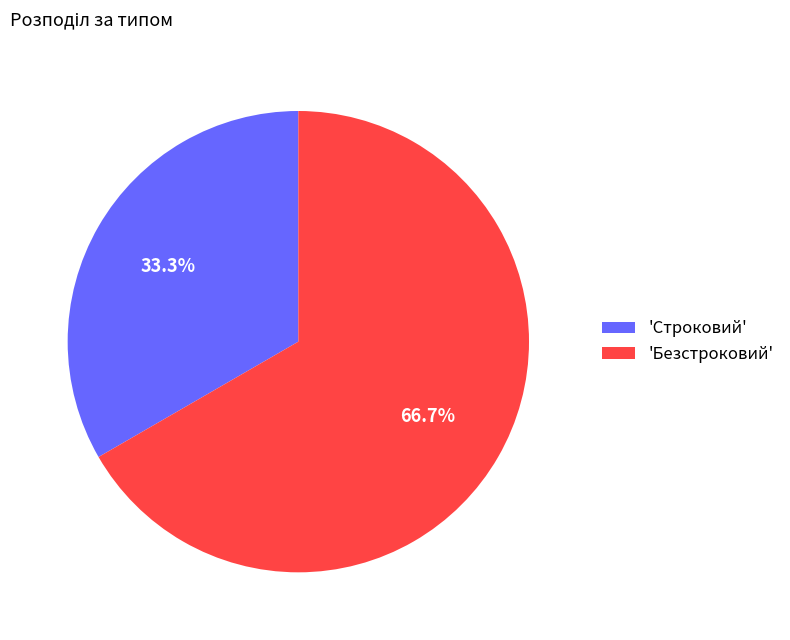

Which slice represents more than half of the pie?

'Безстроковий'